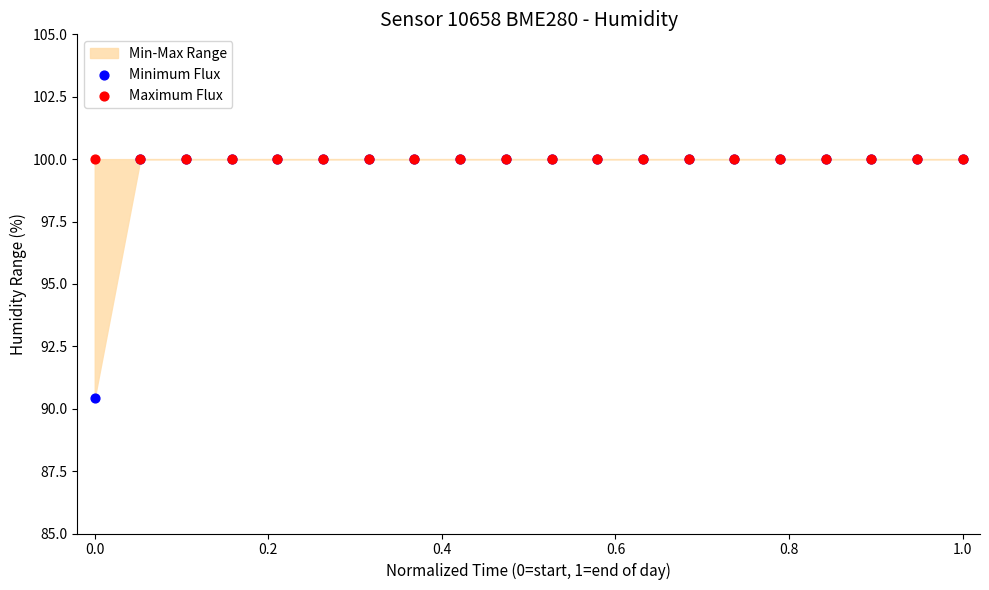

In the Minimum Flux series, what Y value is closest to 95?

90.4